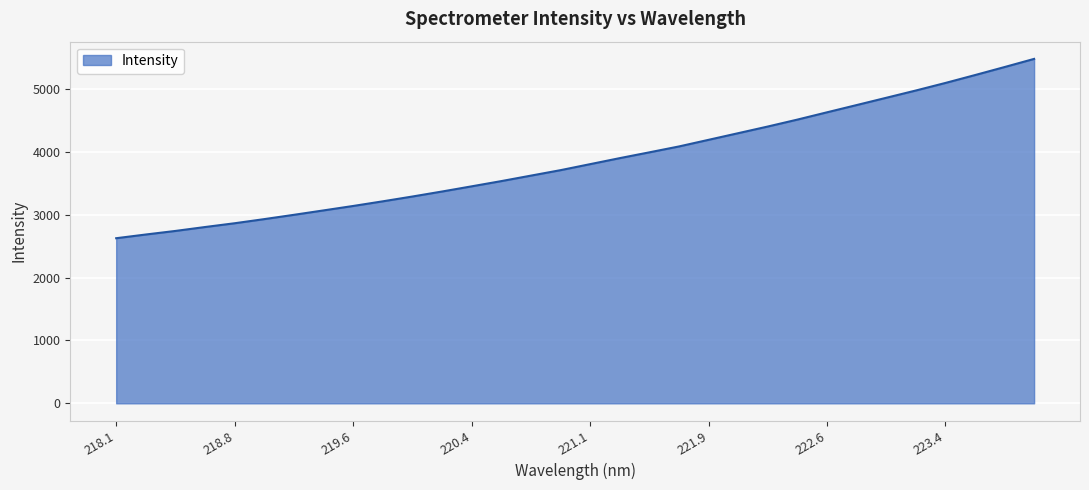

What is the maximum value shown in the chart?

5481.2